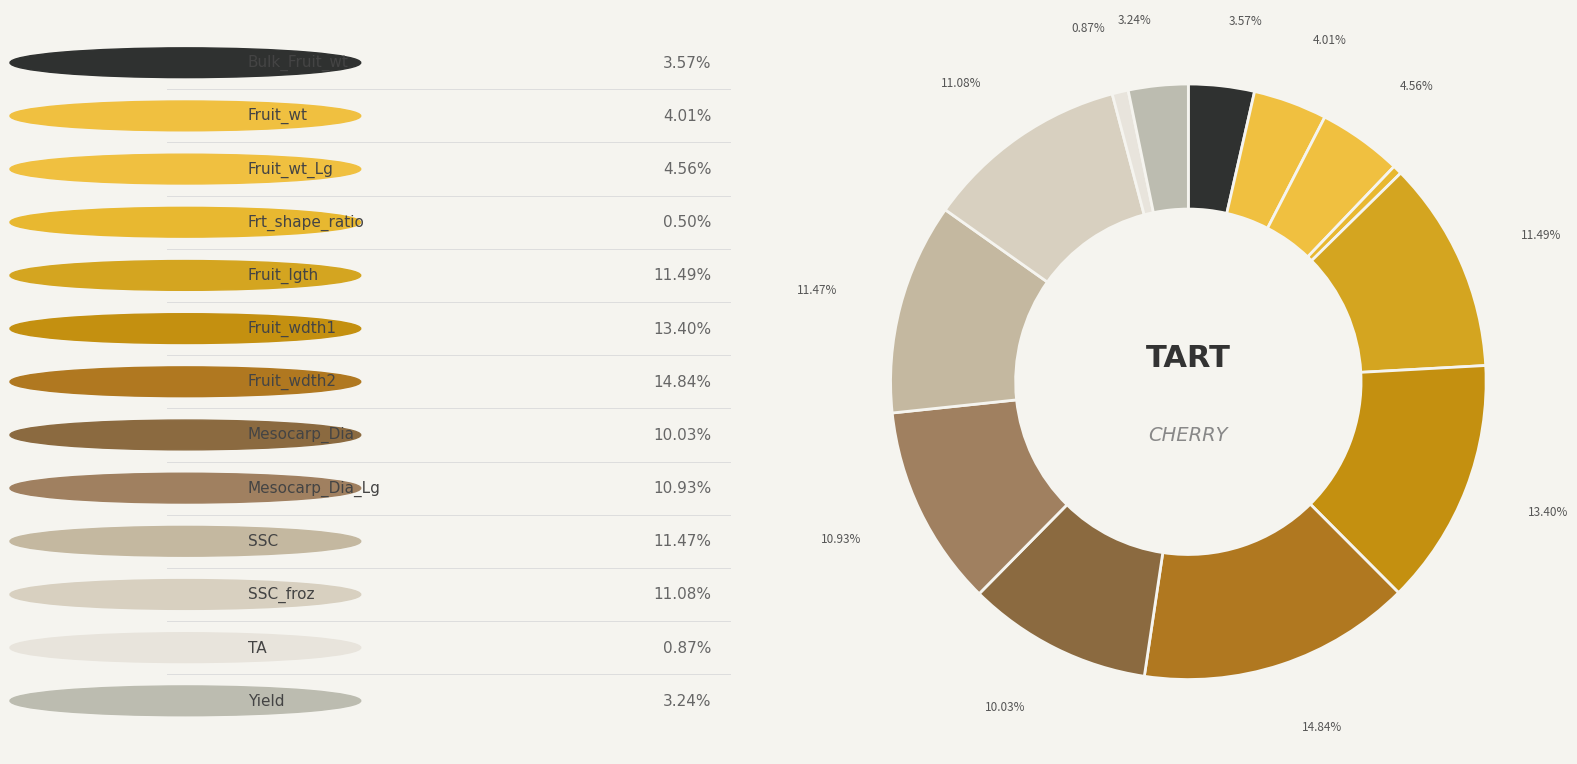

How many slices are in this pie chart?

13